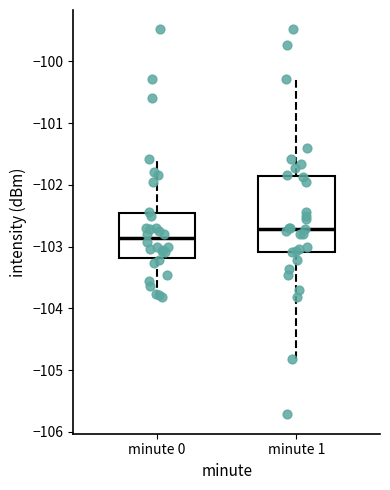

Which box is the tallest, from its lower edge to its upper edge?

minute 1